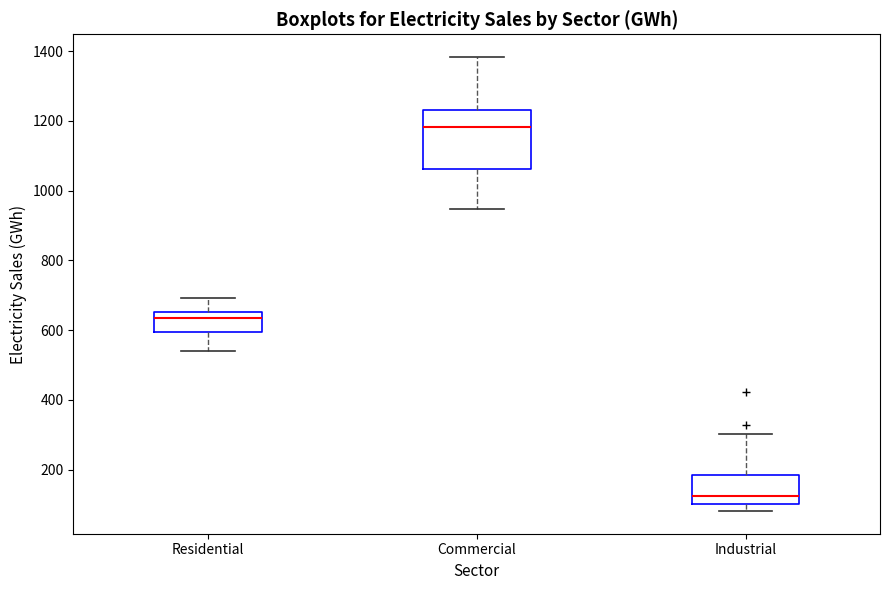

Reading left to right, transcribe this box plot: for each box, give where its median line is, the range the box spans, and where its two whiskers end, as read against the y-axis. The values are not printed on the chart, so give them approximately, as read against the axis.

Residential: median 640, box 600 to 660, whiskers 540 to 700
Commercial: median 1180, box 1060 to 1240, whiskers 940 to 1380
Industrial: median 120, box 100 to 180, whiskers 80 to 300